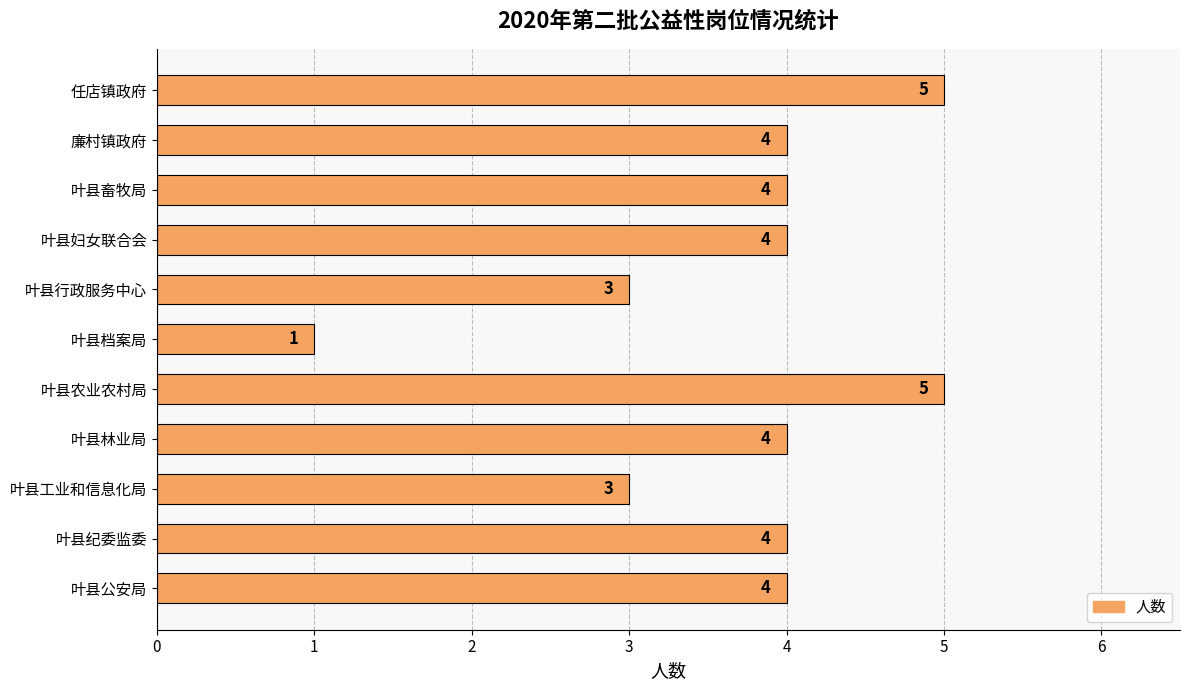

Reading bottom to top, list all the values displayed in this chart.

叶县公安局=4	叶县纪委监委=4	叶县工业和信息化局=3	叶县林业局=4	叶县农业农村局=5	叶县档案局=1	叶县行政服务中心=3	叶县妇女联合会=4	叶县畜牧局=4	廉村镇政府=4	任店镇政府=5